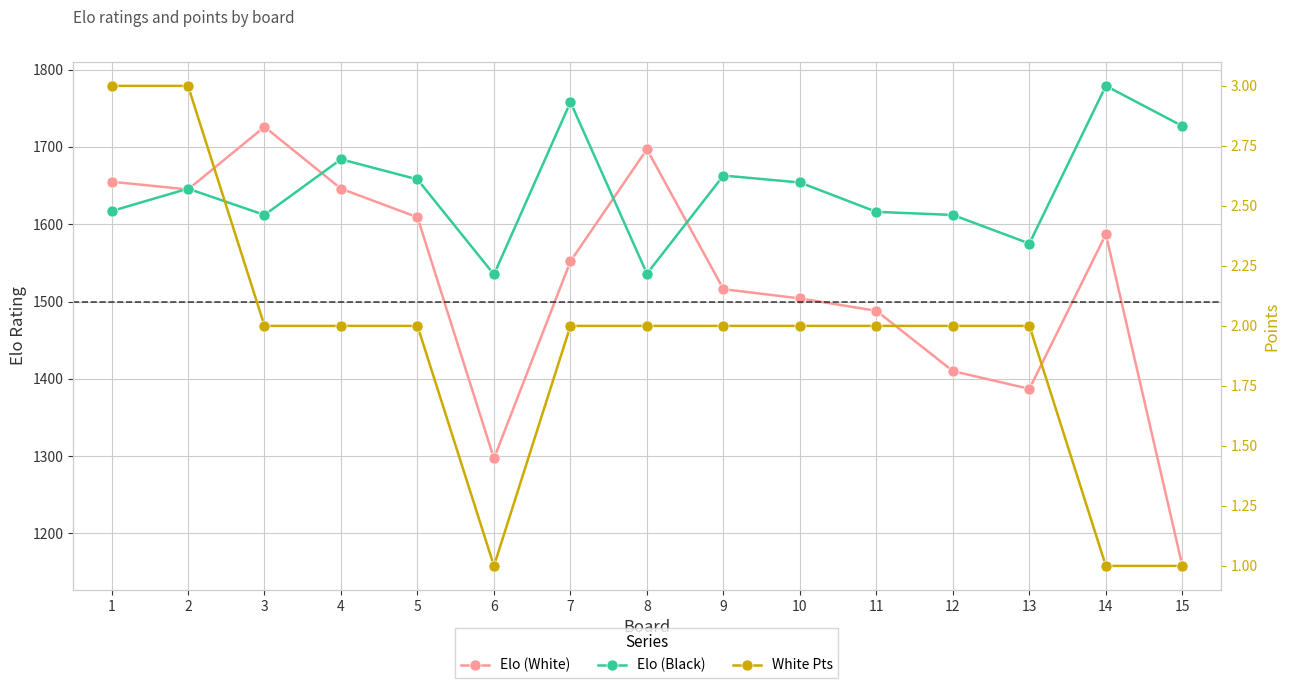

How many data points does each series have?

15